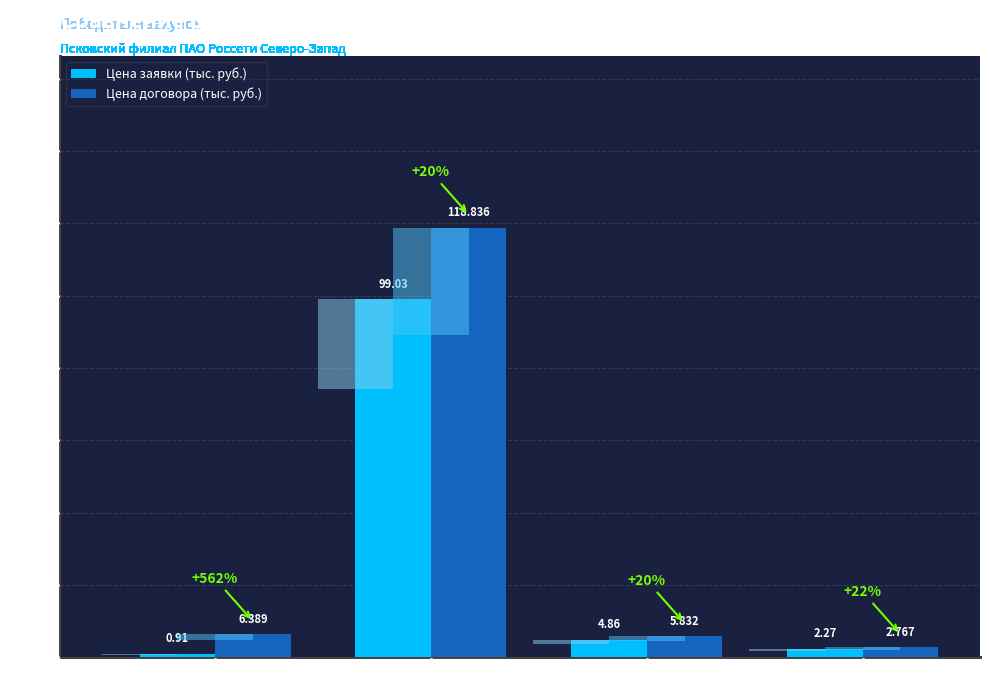

How many data points does each series have?

4